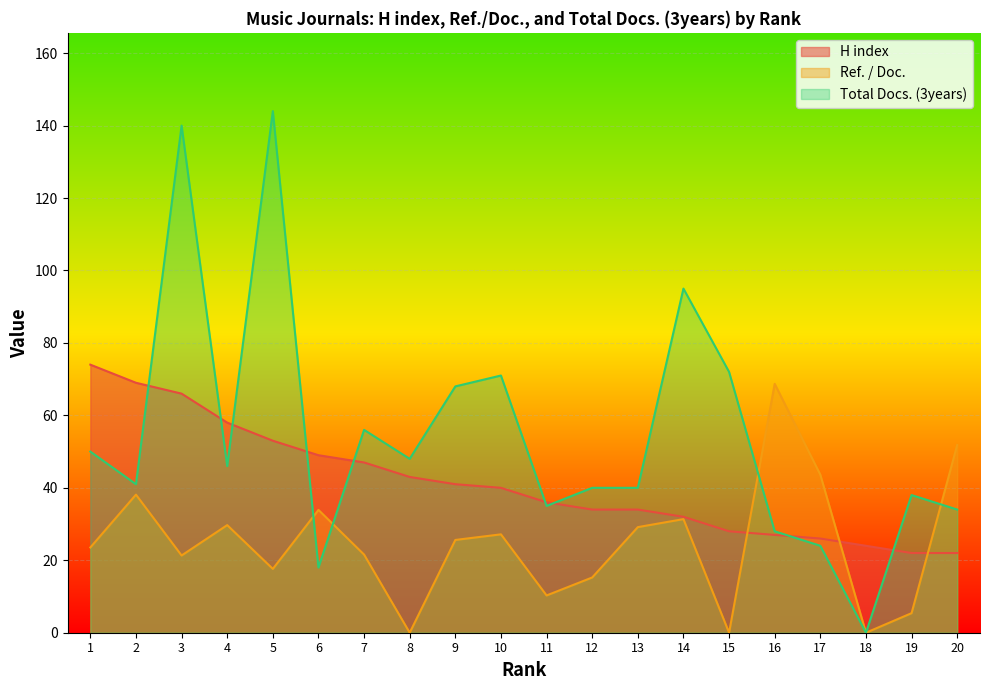

What is the difference between the Ref. / Doc. values at 12 and 19?

9.8